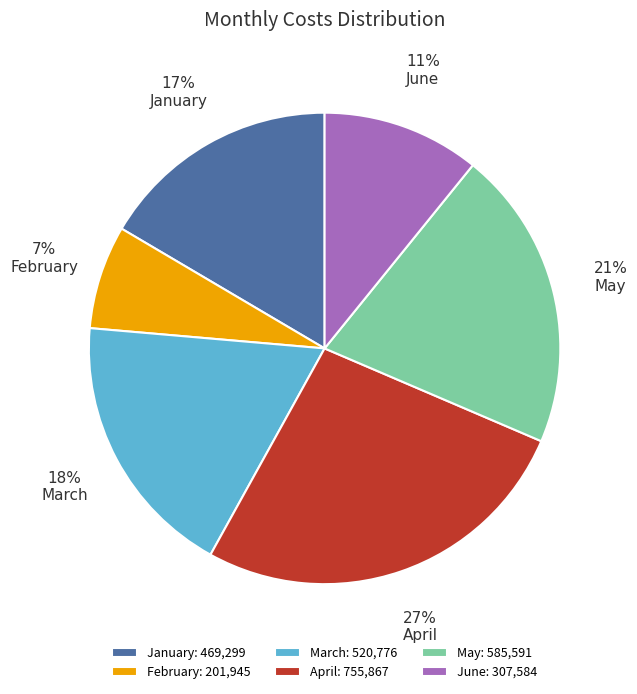

Which has a higher value, February or June?

June